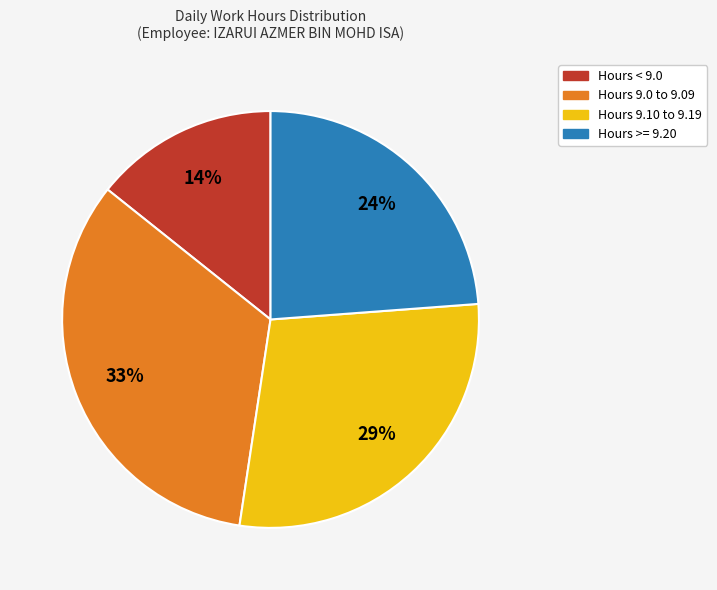

Is there any slice that represents more than half of the pie?

No